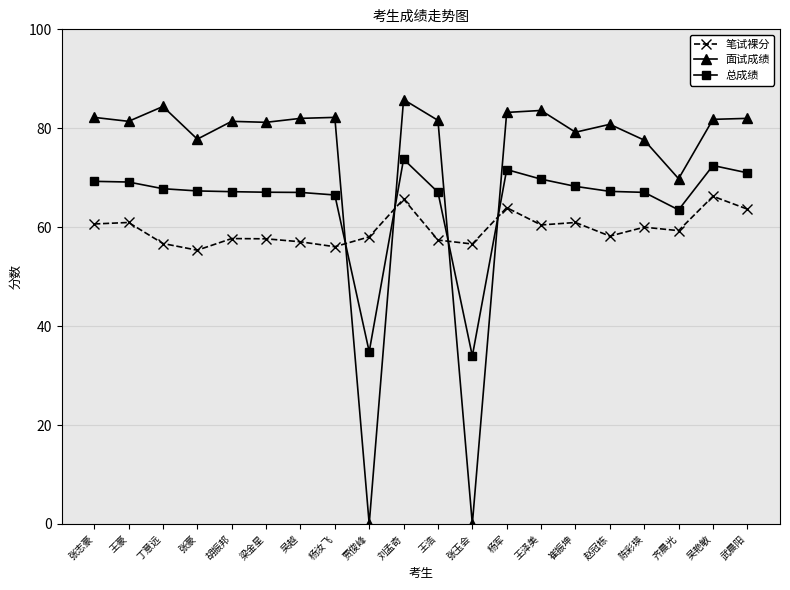

The 总成绩 series shows 30.0 at 陈彩瑛. True or false?

False